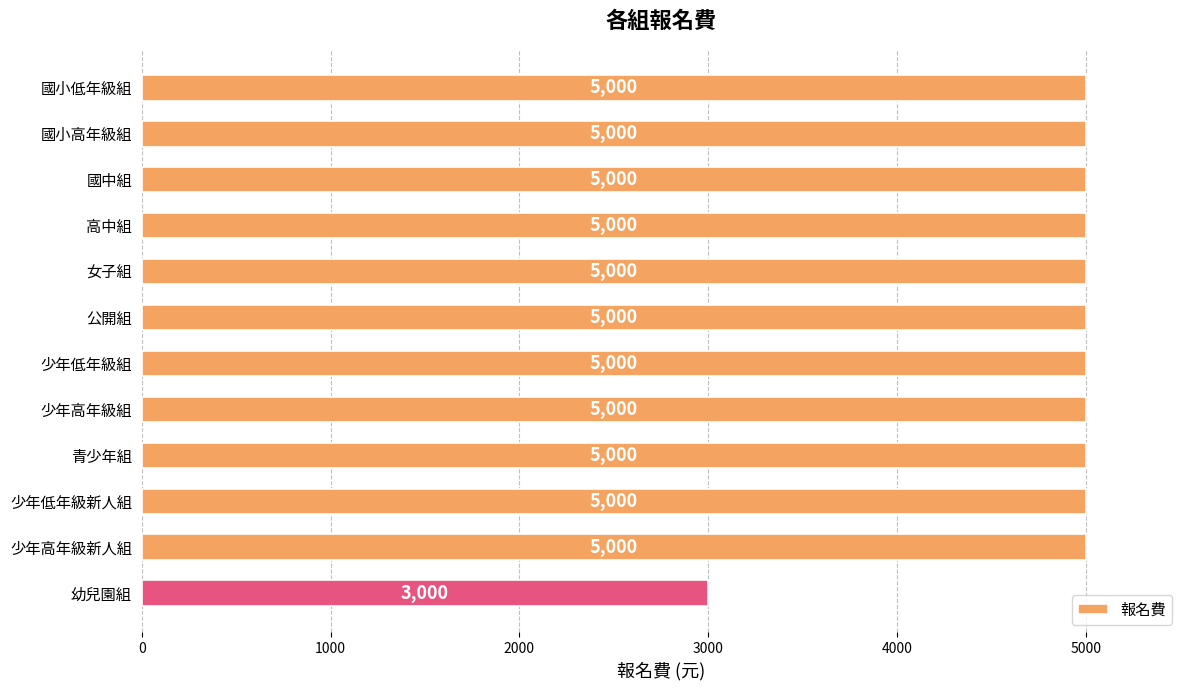

Are the bars horizontal?

Yes